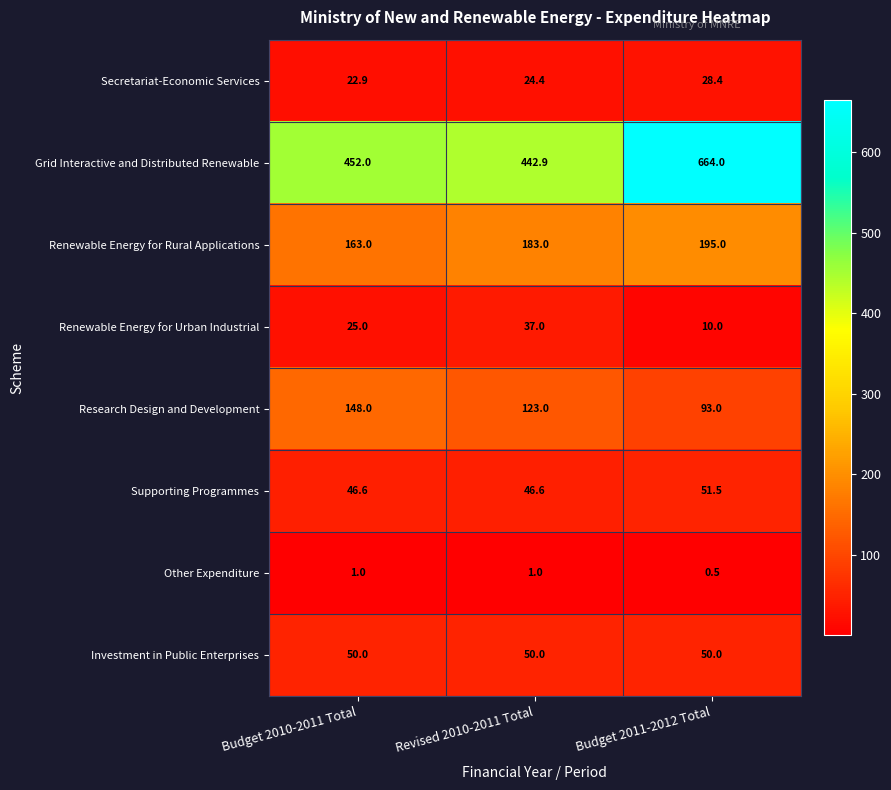

Reading left to right, extract all data points from this chart.

Secretariat-Economic Services: 22.9	24.4	28.4
Grid Interactive and Distributed Renewable: 452.0	442.9	664.0
Renewable Energy for Rural Applications: 163.0	183.0	195.0
Renewable Energy for Urban Industrial: 25.0	37.0	10.0
Research Design and Development: 148.0	123.0	93.0
Supporting Programmes: 46.6	46.6	51.5
Other Expenditure: 1.0	1.0	0.5
Investment in Public Enterprises: 50.0	50.0	50.0